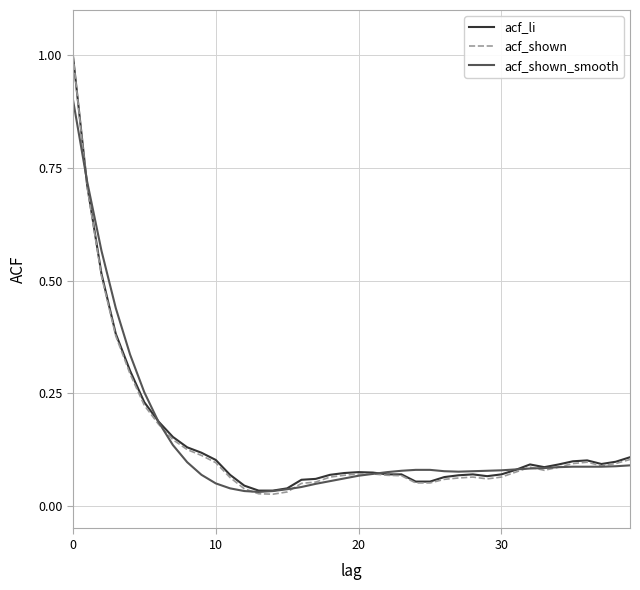

What is the maximum value shown in the chart?

1.0